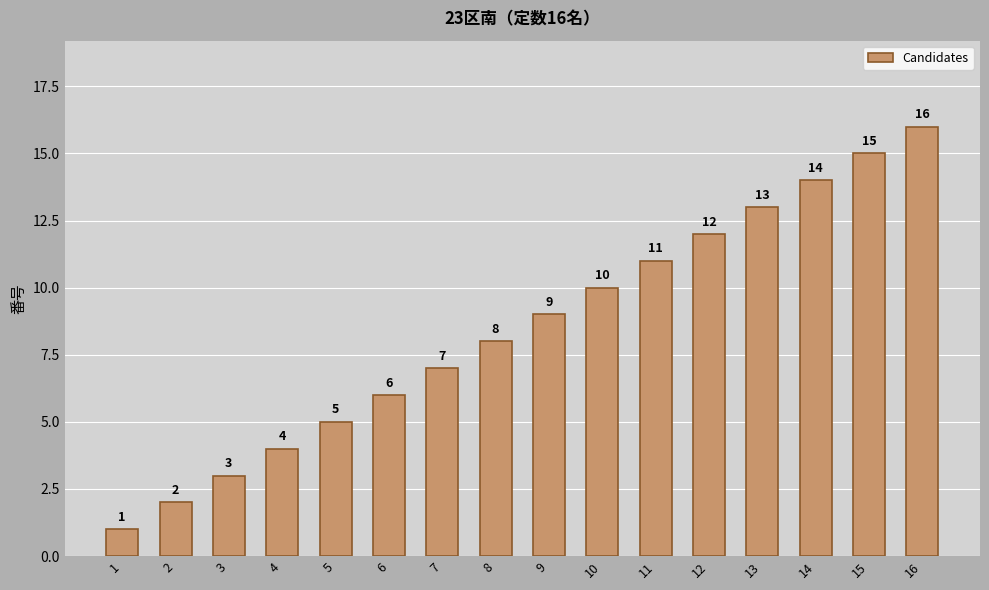

Reading left to right, extract all data points from this chart.

1	2	3	4	5	6	7	8	9	10	11	12	13	14	15	16